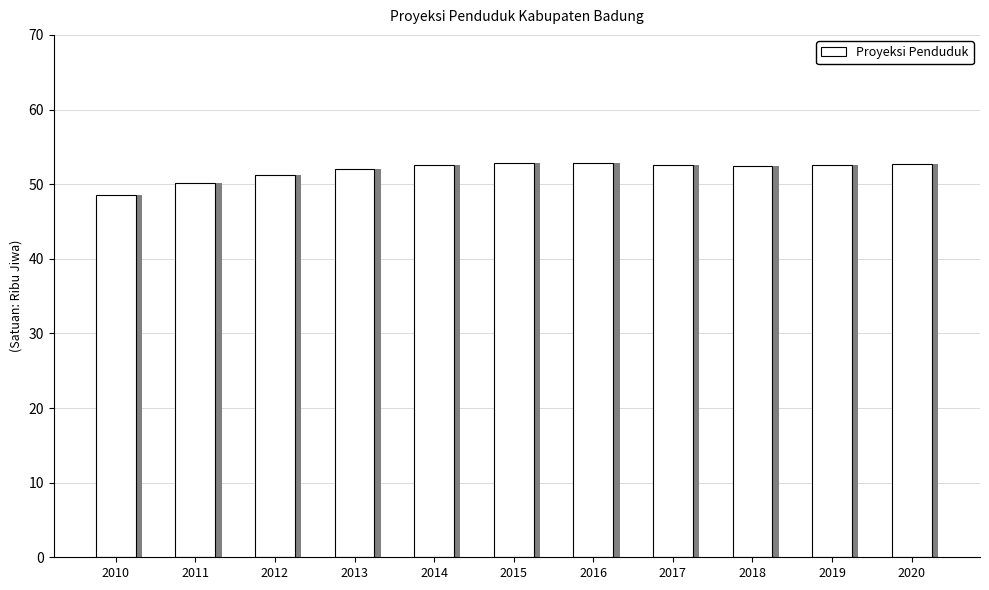

Count the number of values greater than 52.

7